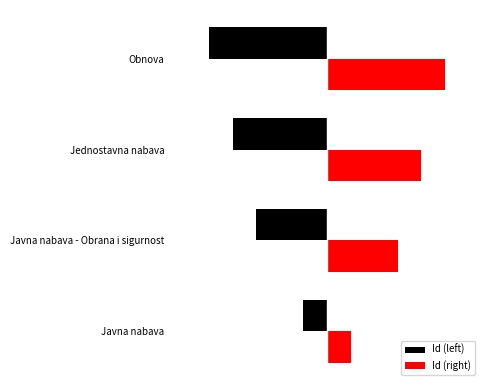

Reading left to right, list all the values displayed in this chart.

Id (left): -1	-3	-4	-5
Id (right): 1	3	4	5